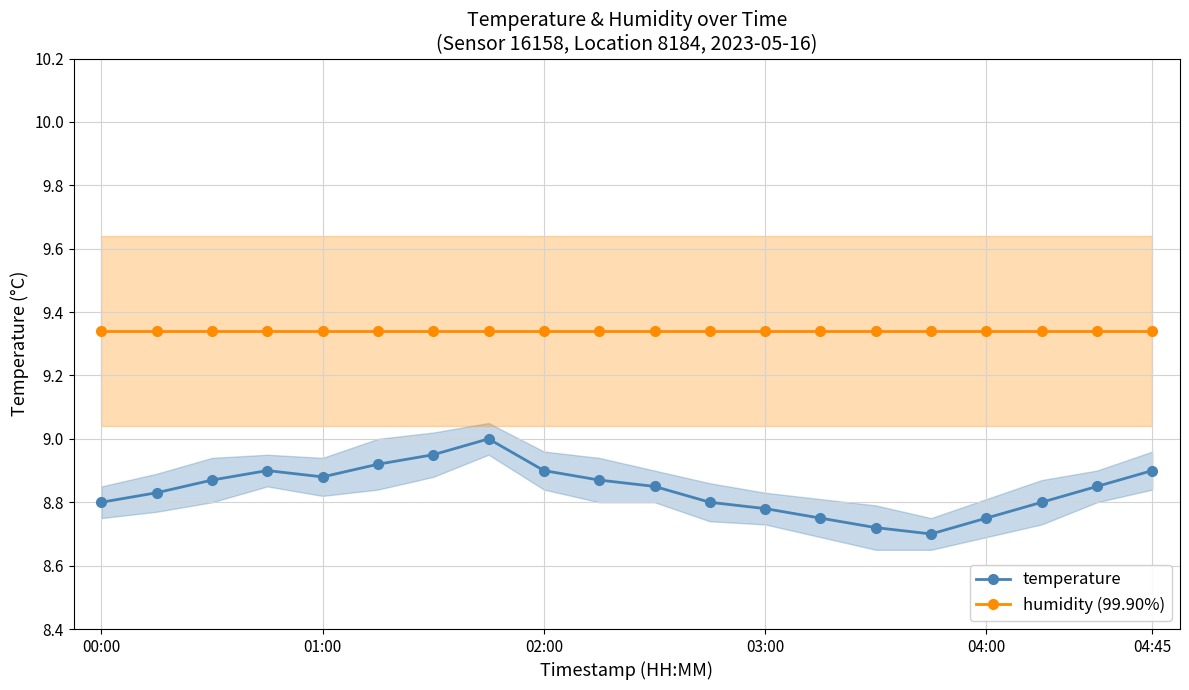

True or false: humidity (99.90%) and temperature cross at least once.

False